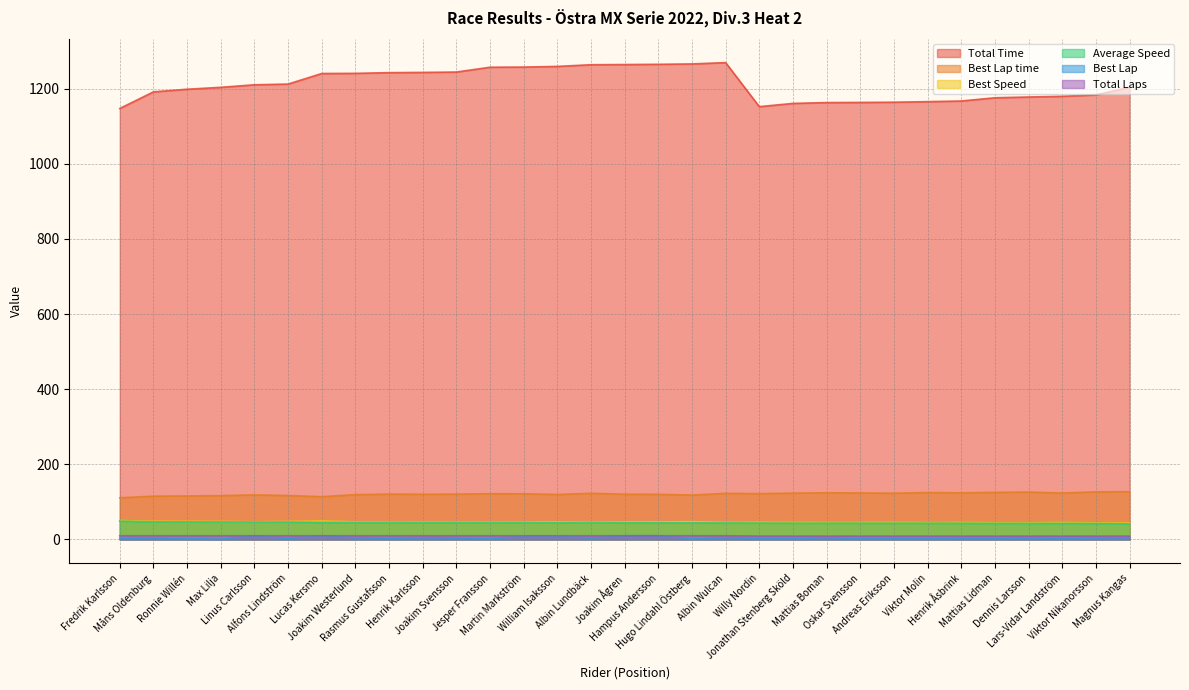

At which category does Best Lap reach its first local peak?

Måns Oldenburg